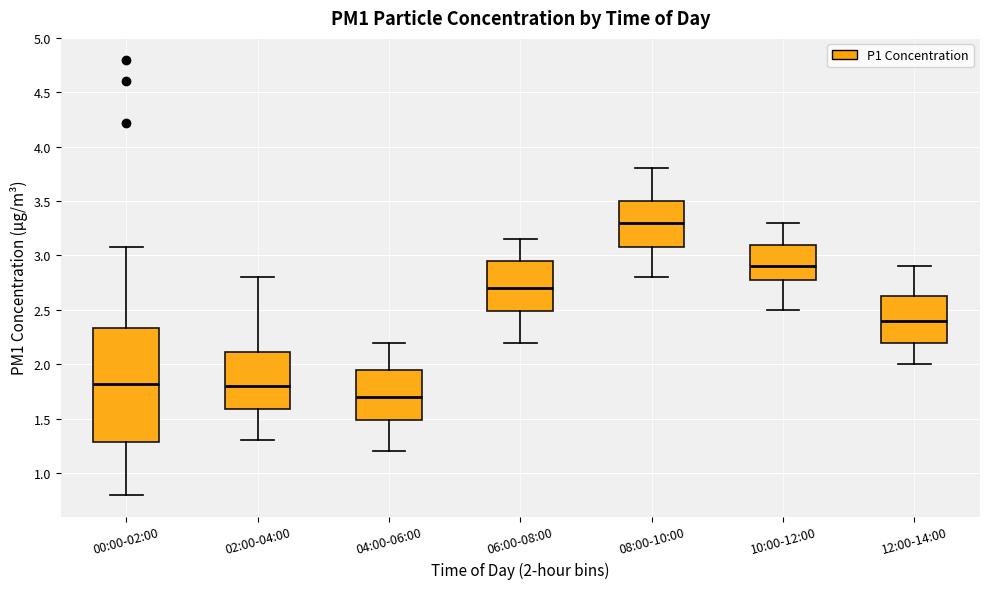

Reading left to right, read every box against the y-axis: the position of its median line, the range the box covers, and the ends of its whiskers. The values are not printed on the chart, so give them approximately, as read against the axis.

00:00-02:00: median 1.80, box 1.30 to 2.35, whiskers 0.80 to 3.10
02:00-04:00: median 1.80, box 1.60 to 2.10, whiskers 1.30 to 2.80
04:00-06:00: median 1.70, box 1.50 to 1.95, whiskers 1.20 to 2.20
06:00-08:00: median 2.70, box 2.50 to 2.95, whiskers 2.20 to 3.15
08:00-10:00: median 3.30, box 3.10 to 3.50, whiskers 2.80 to 3.80
10:00-12:00: median 2.90, box 2.80 to 3.10, whiskers 2.50 to 3.30
12:00-14:00: median 2.40, box 2.20 to 2.65, whiskers 2.00 to 2.90